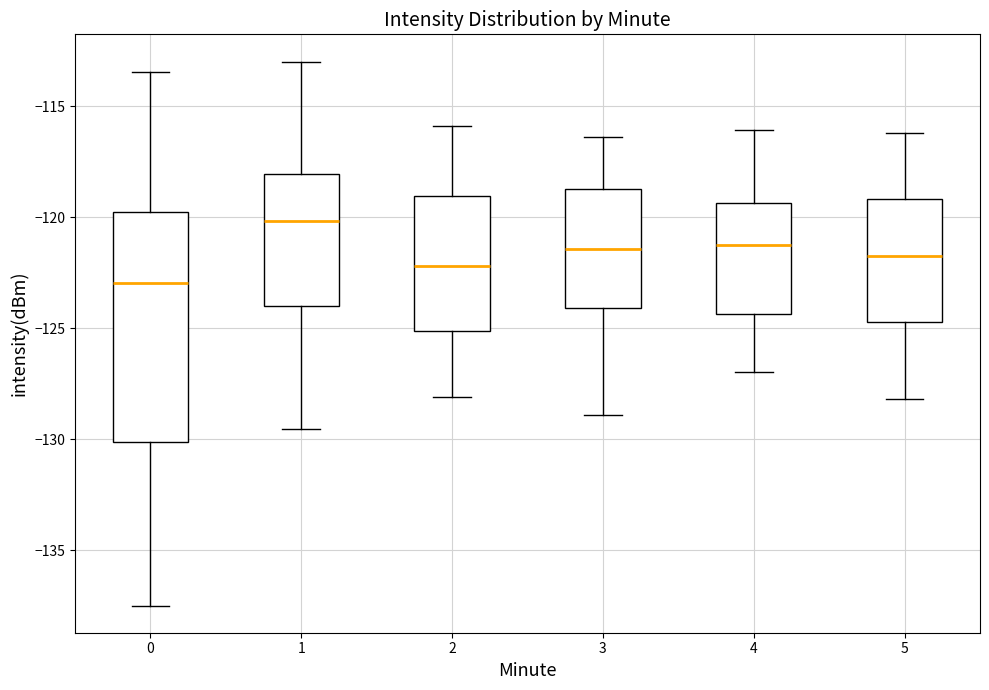

Where does the median line of the box at x = 4 sit on the y-axis? The values are not printed on the chart, so give them approximately, as read against the axis.

-121.0